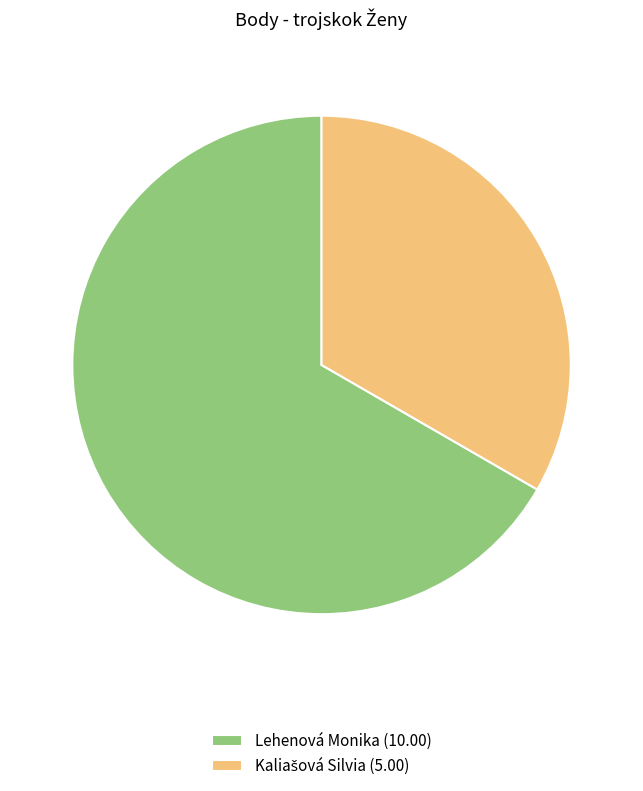

What is the largest slice in the pie chart?

Lehenová Monika